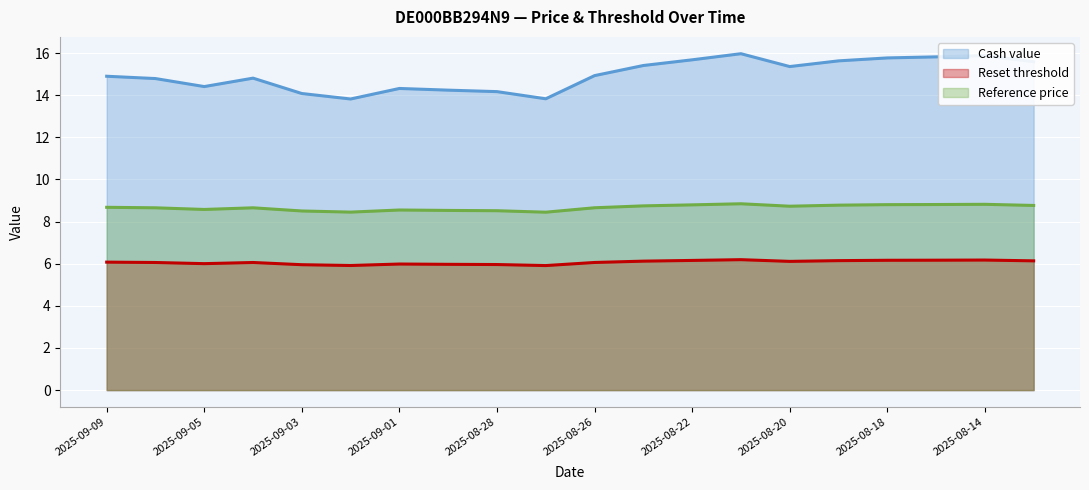

Is it true that Reference price equals 8.7 at 2025-08-26?

True